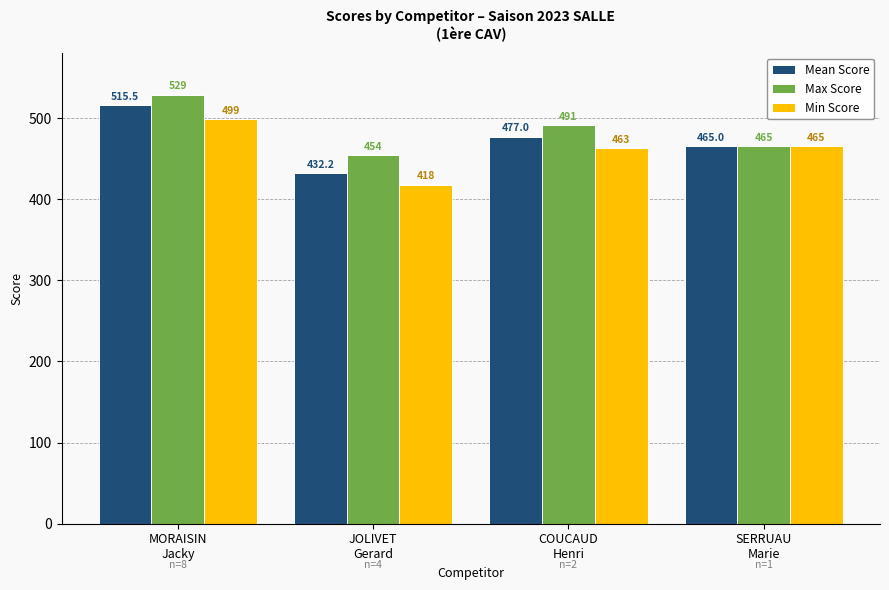

What are all the series names shown in the legend?

Mean Score, Max Score, Min Score